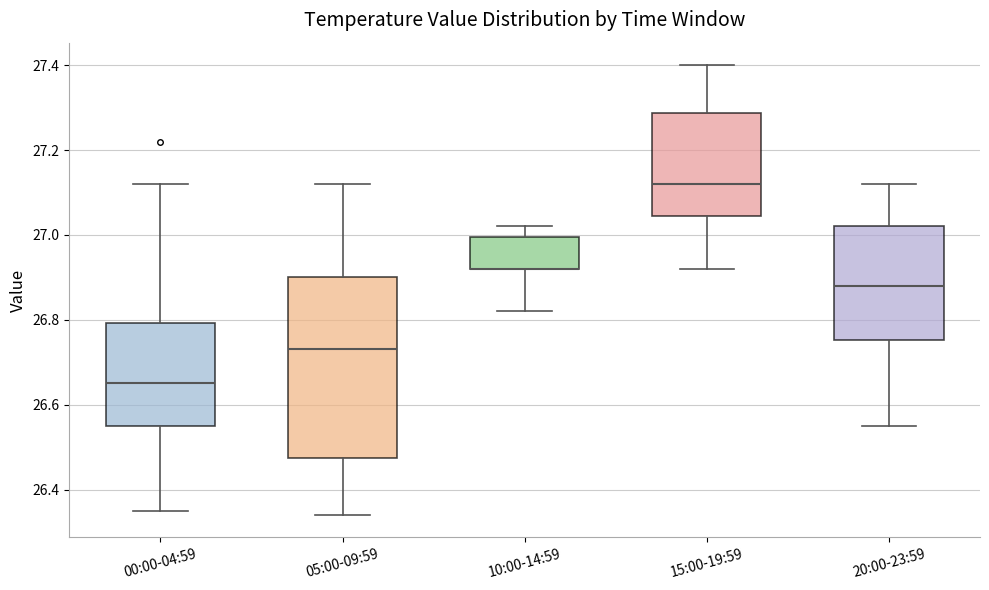

Where is the lower edge of the box for 00:00-04:59 on the y-axis? The values are not printed on the chart, so give them approximately, as read against the axis.

26.56